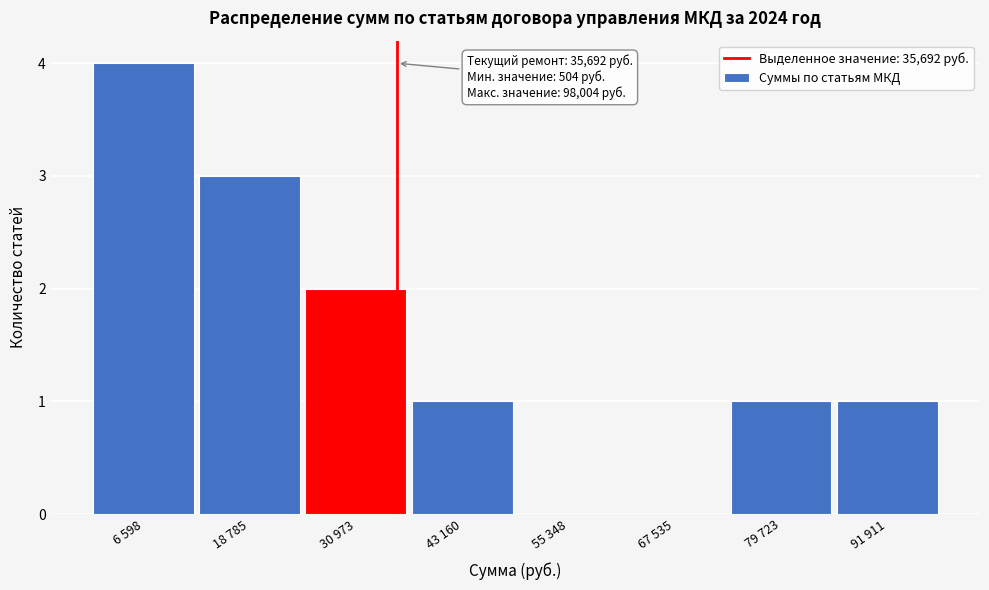

Reading right to left, extract all data points from this chart.

91 911=1	79 723=1	67 535=0	55 348=0	43 160=1	30 973=2	18 785=3	6 598=4